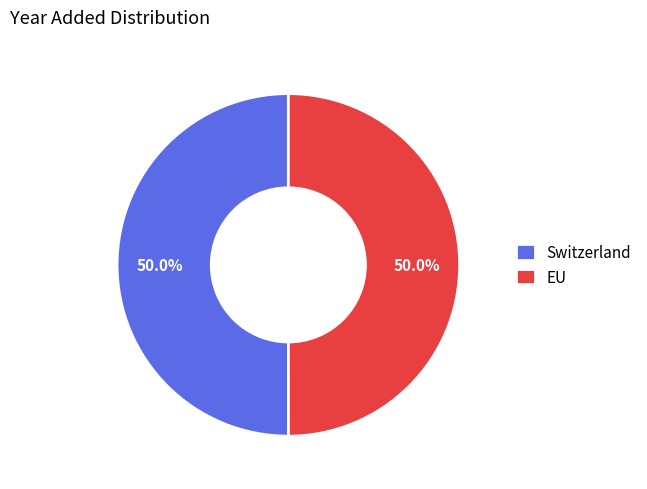

Combined, what portion of the pie is Switzerland and EU?

100.0%